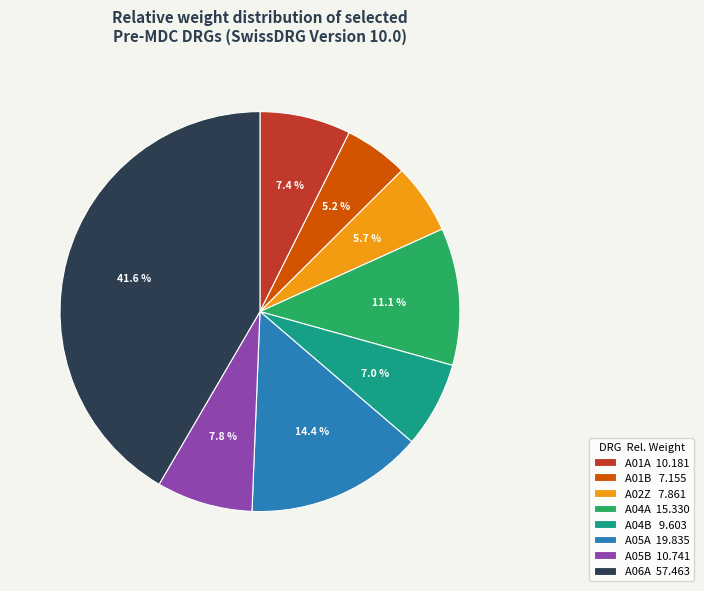

Does any single category account for the majority?

No